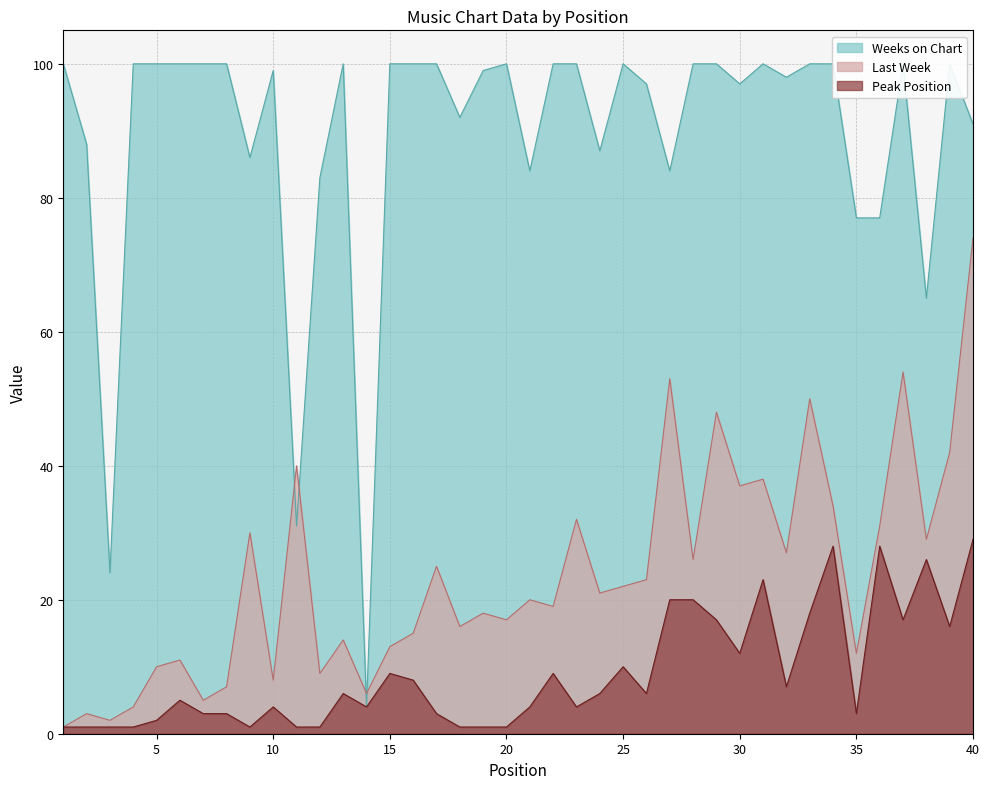

At which label does Last Week reach its peak?

40